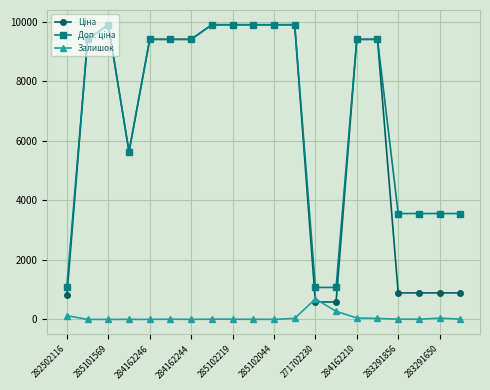

Count the number of categories in the chart.

20